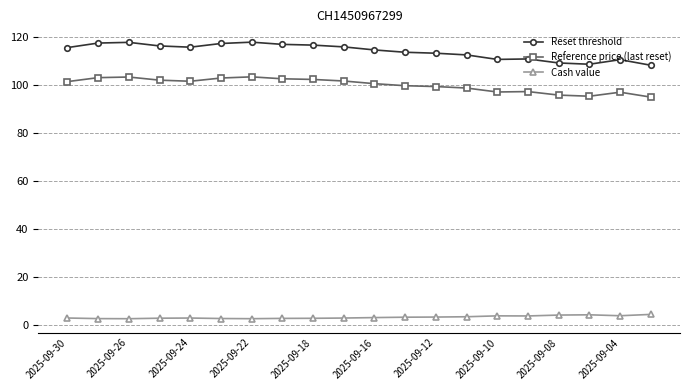

How many categories are shown in the chart?

20